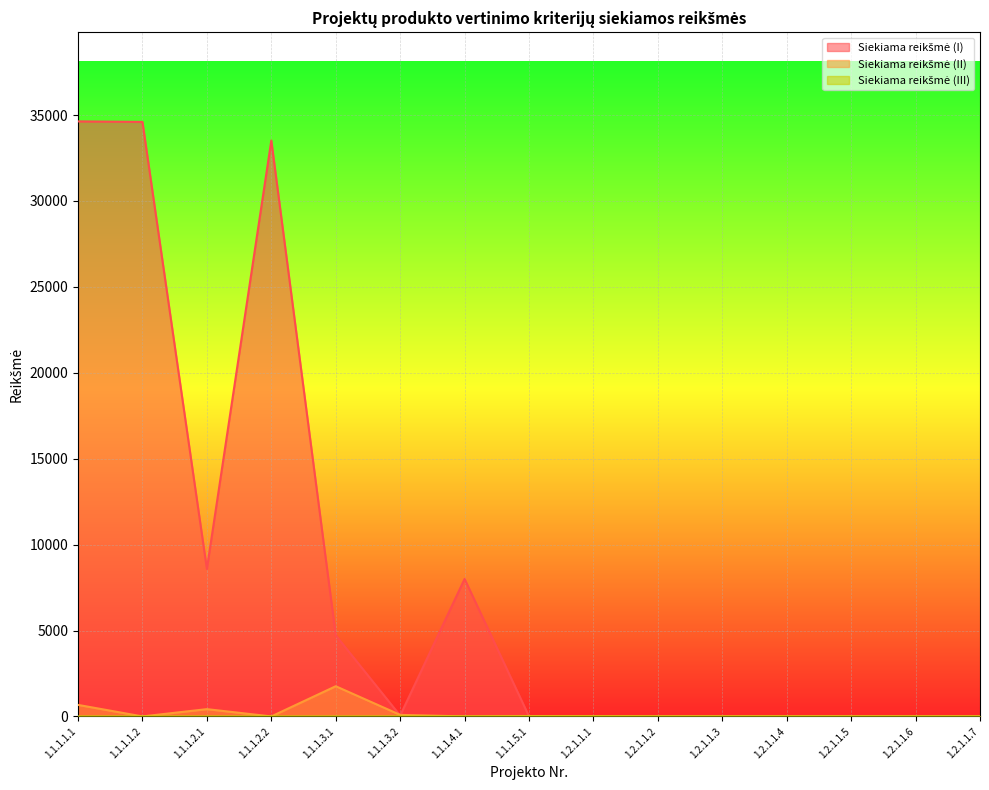

Reading left to right, extract all data points from this chart.

Siekiama reikšmė (I): 34629.7	34600.0	8583.4	33516.0	4719.5	50.0	8001.0	4.0	0.0	0.2	2.1	0.0	1.6	0.0	0.5
Siekiama reikšmė (II): 670.8	0.0	423.6	0.0	1757.6	90.0	0.0	17.0	0.0	0.0	0.0	1.0	2.0	0.0	0.0
Siekiama reikšmė (III): 0.0	0.0	0.0	0.0	0.0	0.0	0.0	0.0	5.0	0.5	0.0	1.0	0.0	0.2	0.0